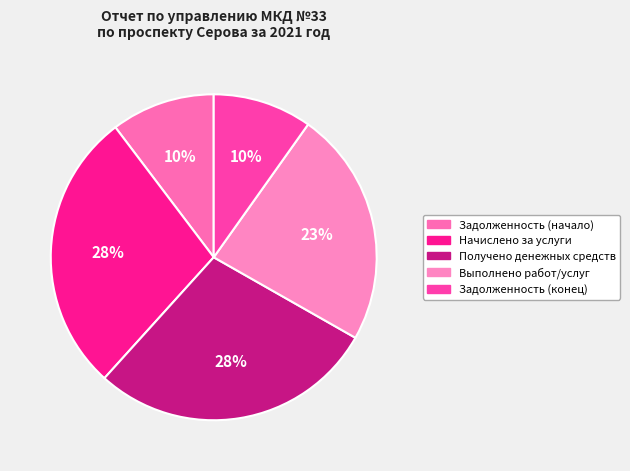

True or false: Получено денежных средств accounts for 28% of the total.

True